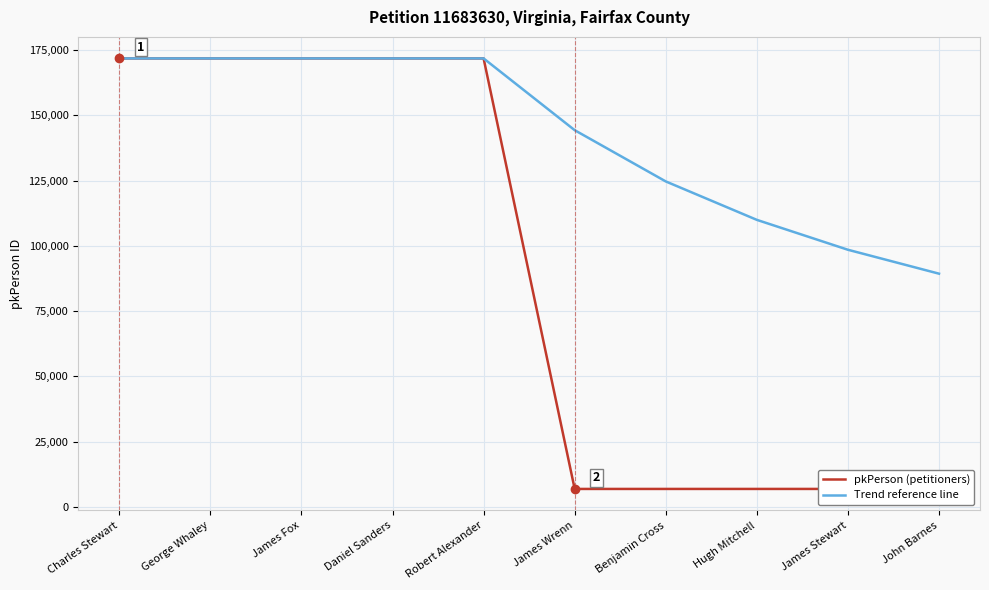

Is it true that pkPerson (petitioners) equals 171772.0 at Charles Stewart?

True